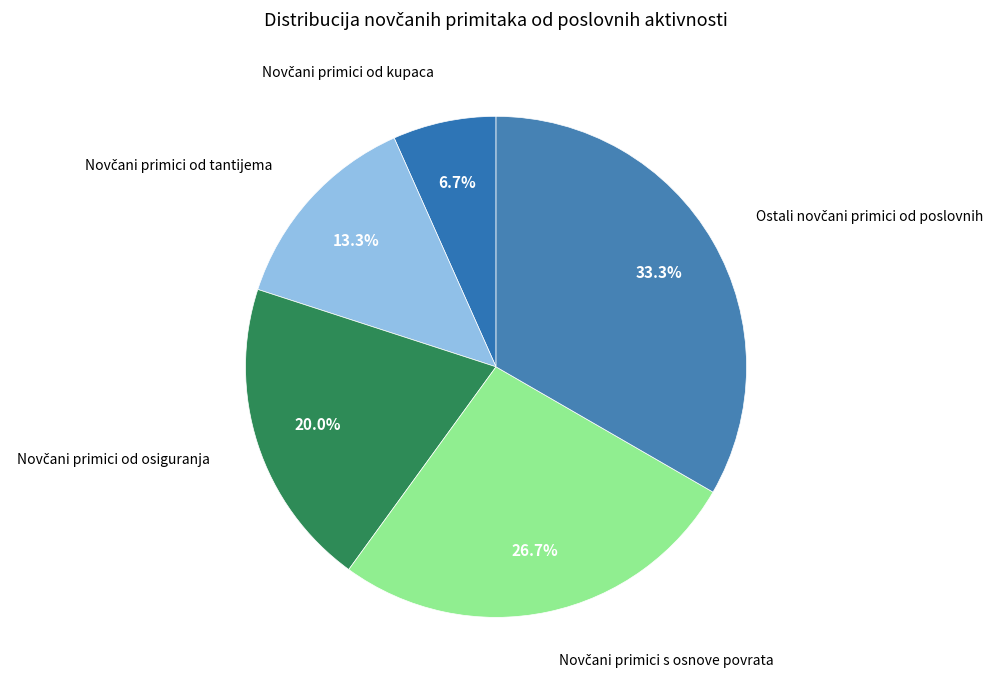

How many segments does this pie chart have?

5